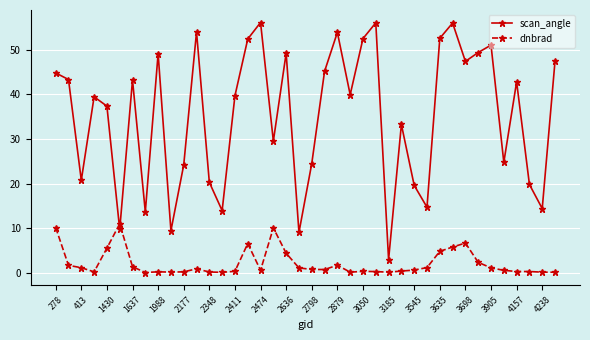

Which series ends up on top after the final intersection of dnbrad and scan_angle?

scan_angle